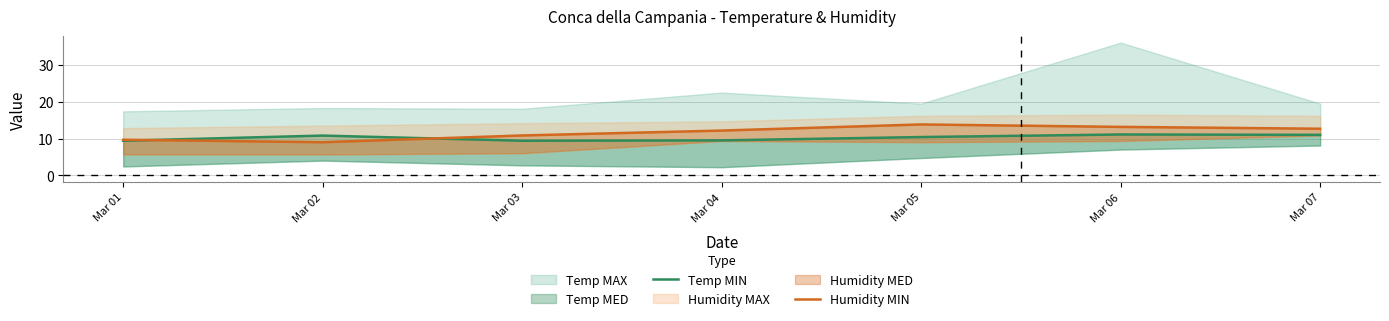

Which category has the lowest value in the Temp MIN series?

Mar 01